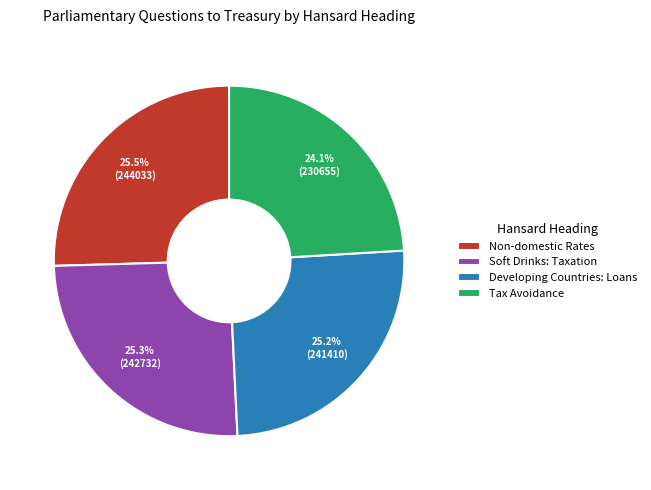

What portion of the pie excludes Tax Avoidance?

75.9%